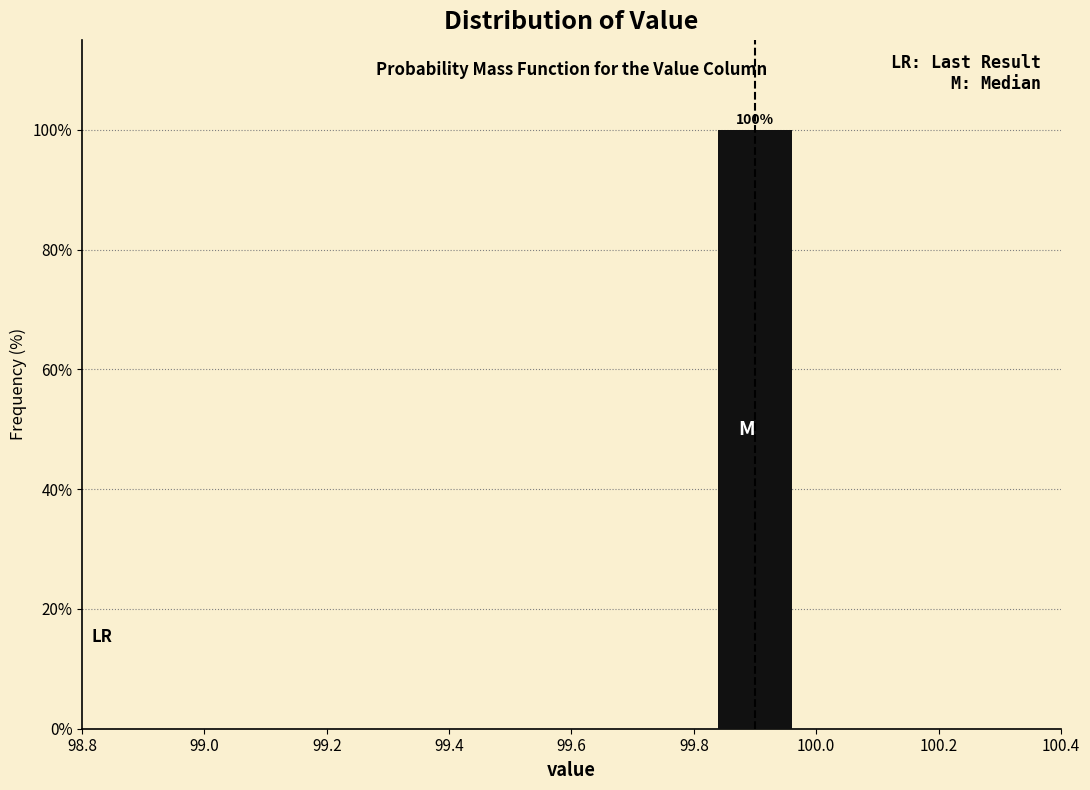

Which range on the x-axis has the tallest bar?

99.8 to 100.0